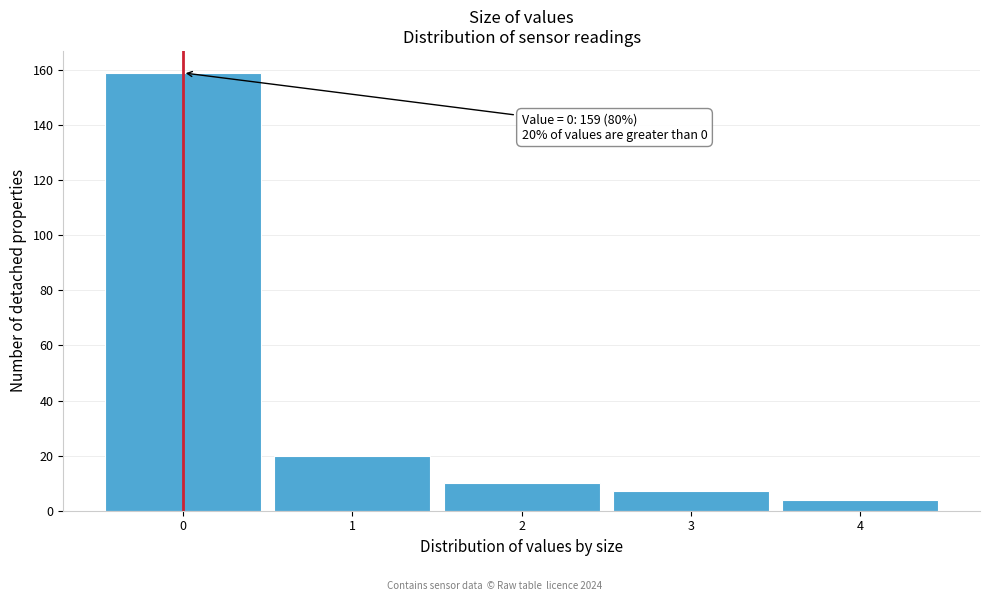

Reading right to left, list all the values displayed in this chart.

4=4	3=7	2=10	1=20	0=159